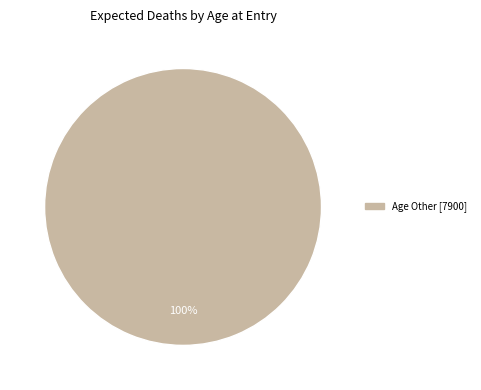

Is there any slice that represents more than half of the pie?

Yes